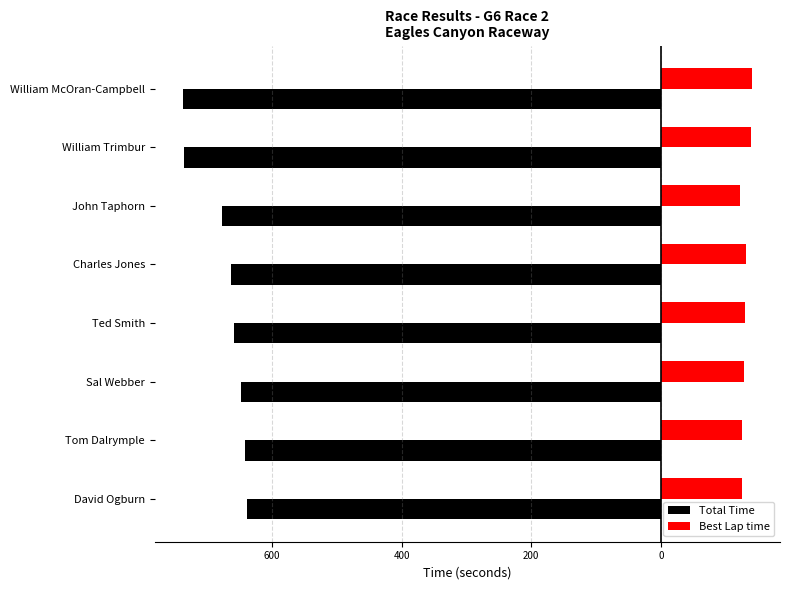

What are all the series names shown in the legend?

Total Time, Best Lap time